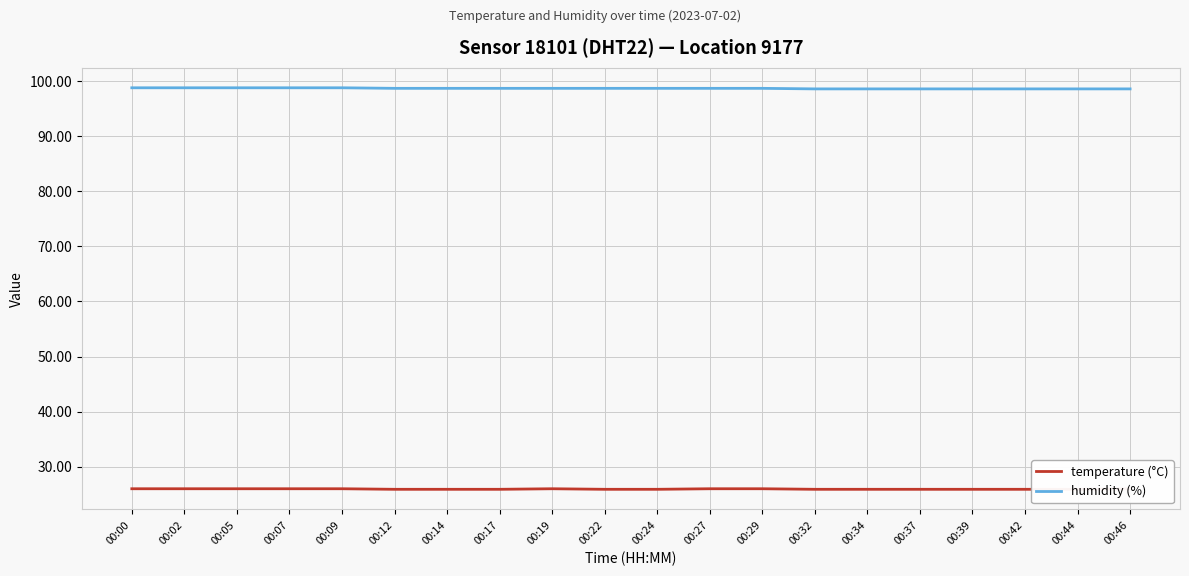

Which series changed the most between 00:14 and 00:29?

temperature (°C)